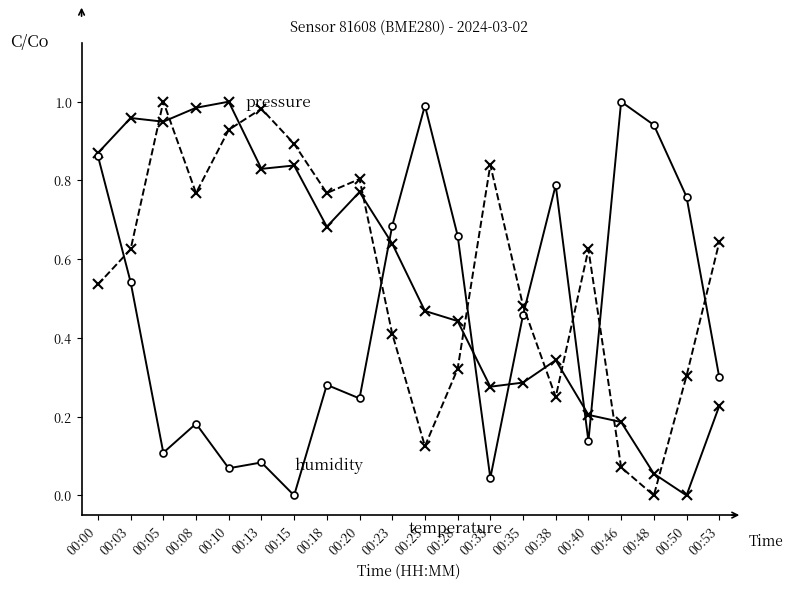

At which category is the sum across all series the highest?

00:00